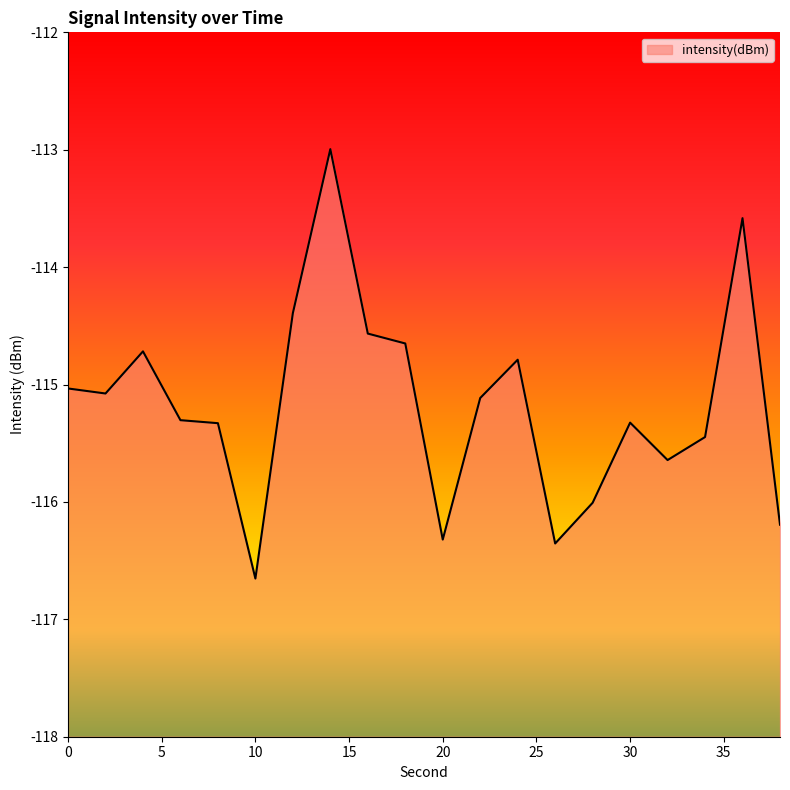

What is the change in value from 8 to 10?

-1.3